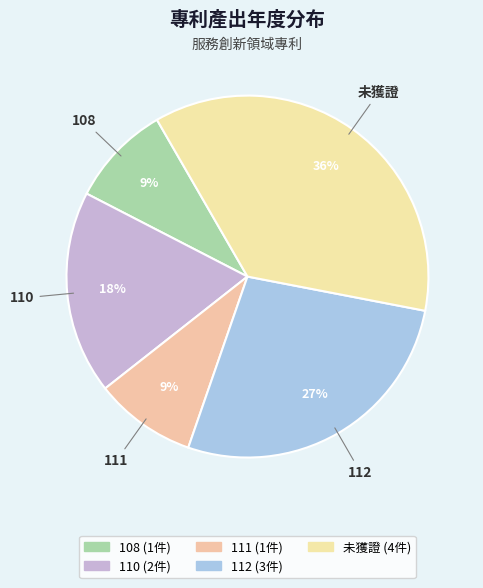

Count the number of slices in the pie.

5